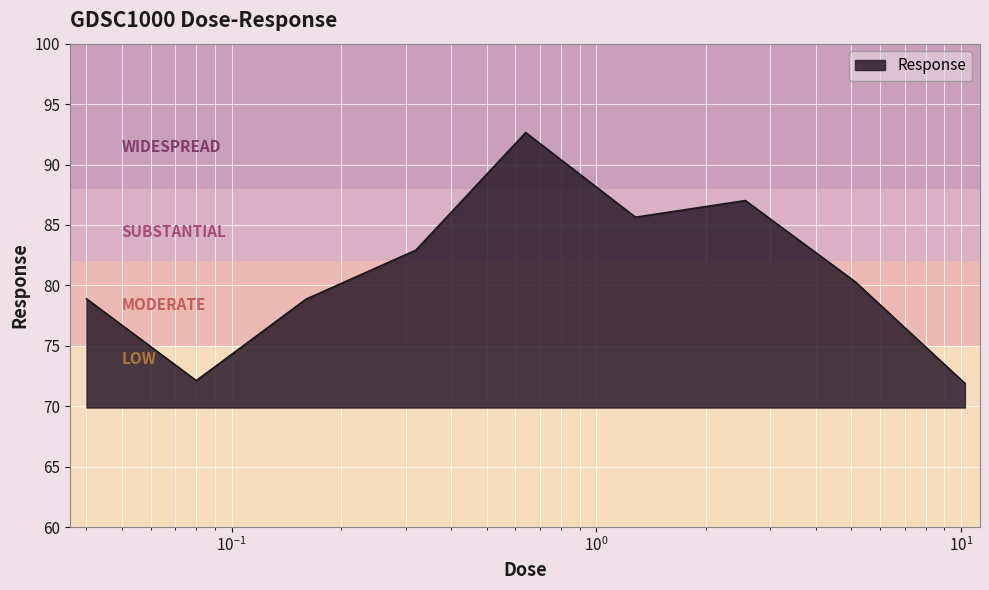

What is the greatest value displayed?

92.6